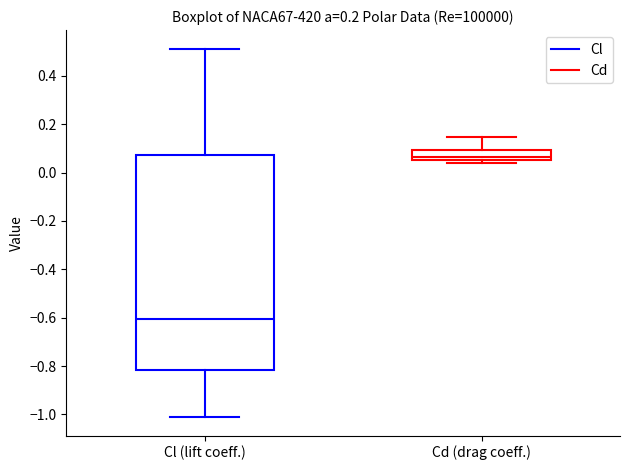

Which box's median line is the lowest?

Cl (lift coeff.)